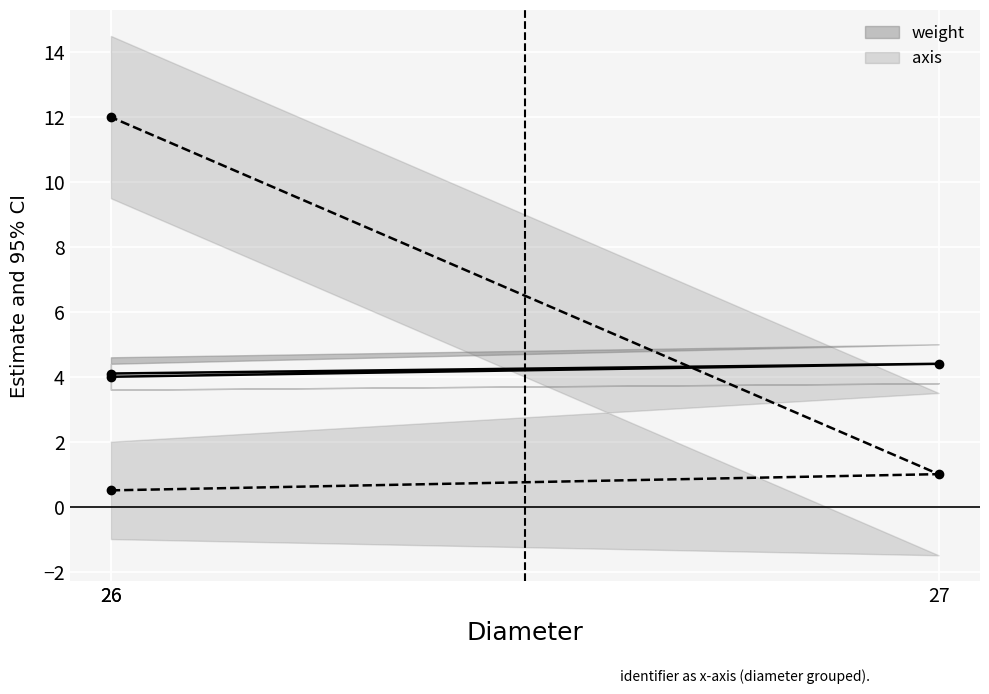

At which label is axis closest to 6?

27